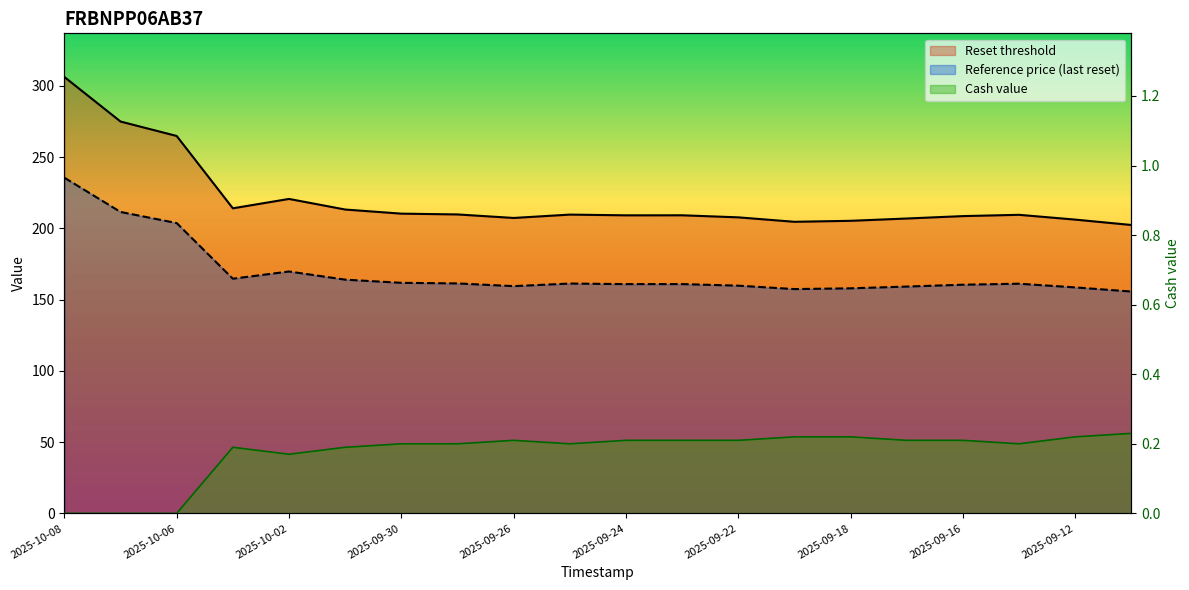

True or false: Cash value and Reference price (last reset) intersect in this chart.

False